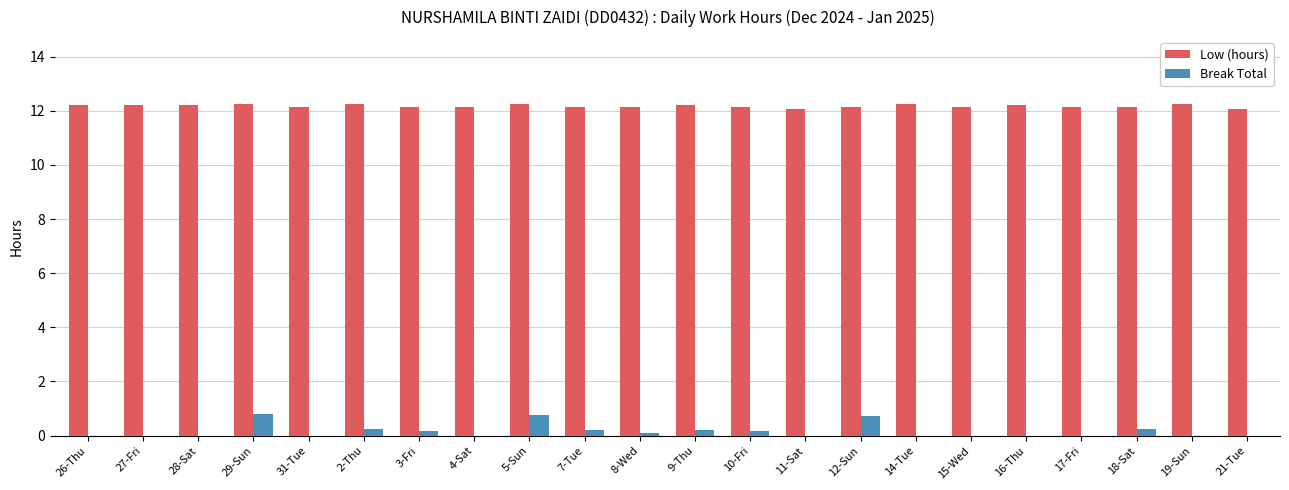

Are the bars grouped side by side (vs. stacked)?

Yes